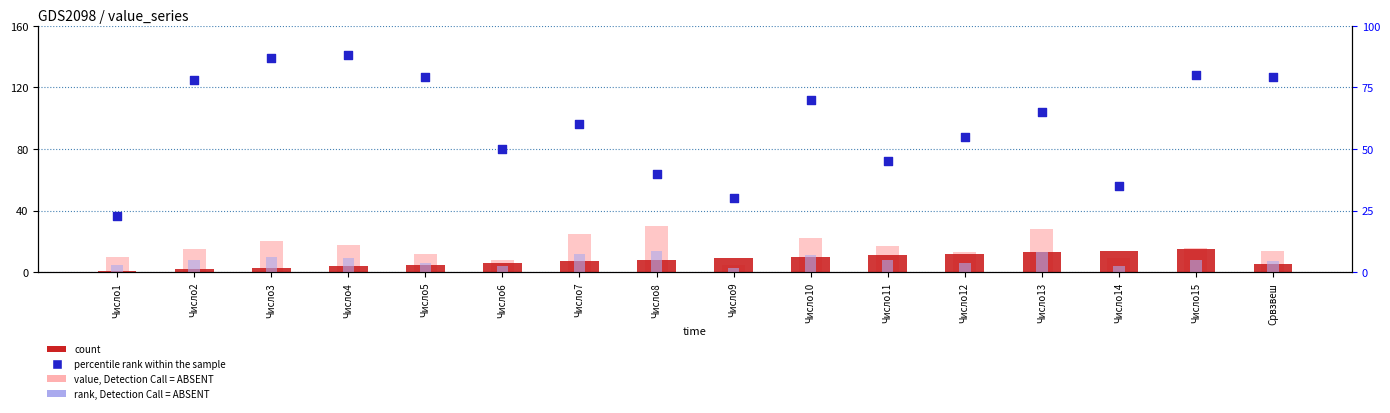

What is the total value across all series at Число9?

47.0